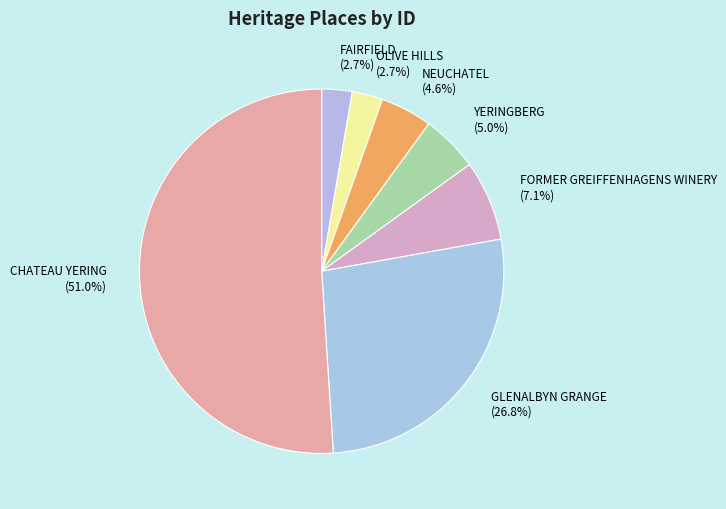

Which has a higher value, OLIVE HILLS or GLENALBYN GRANGE?

GLENALBYN GRANGE